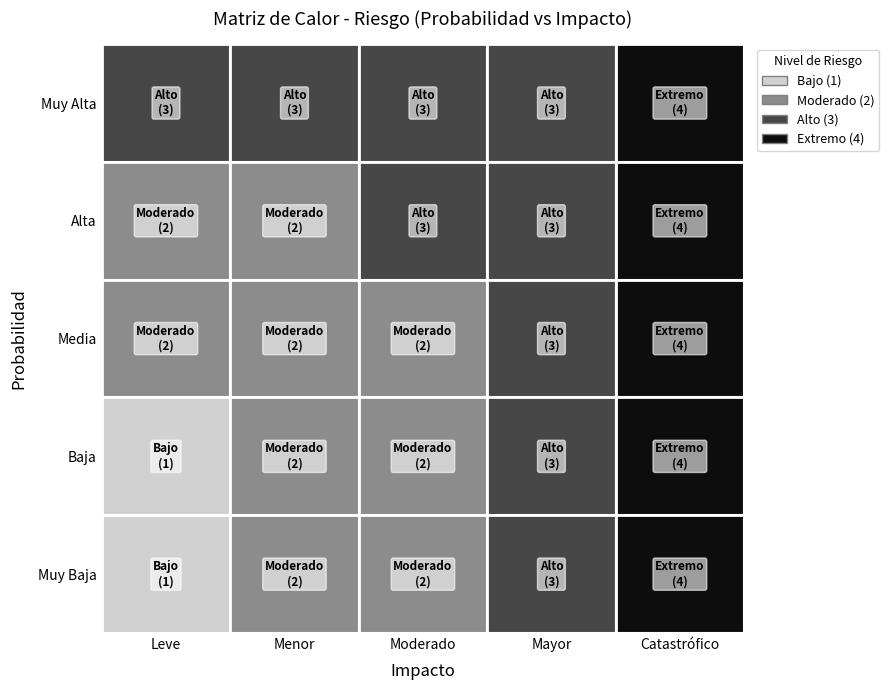

What is the greatest value displayed?

4